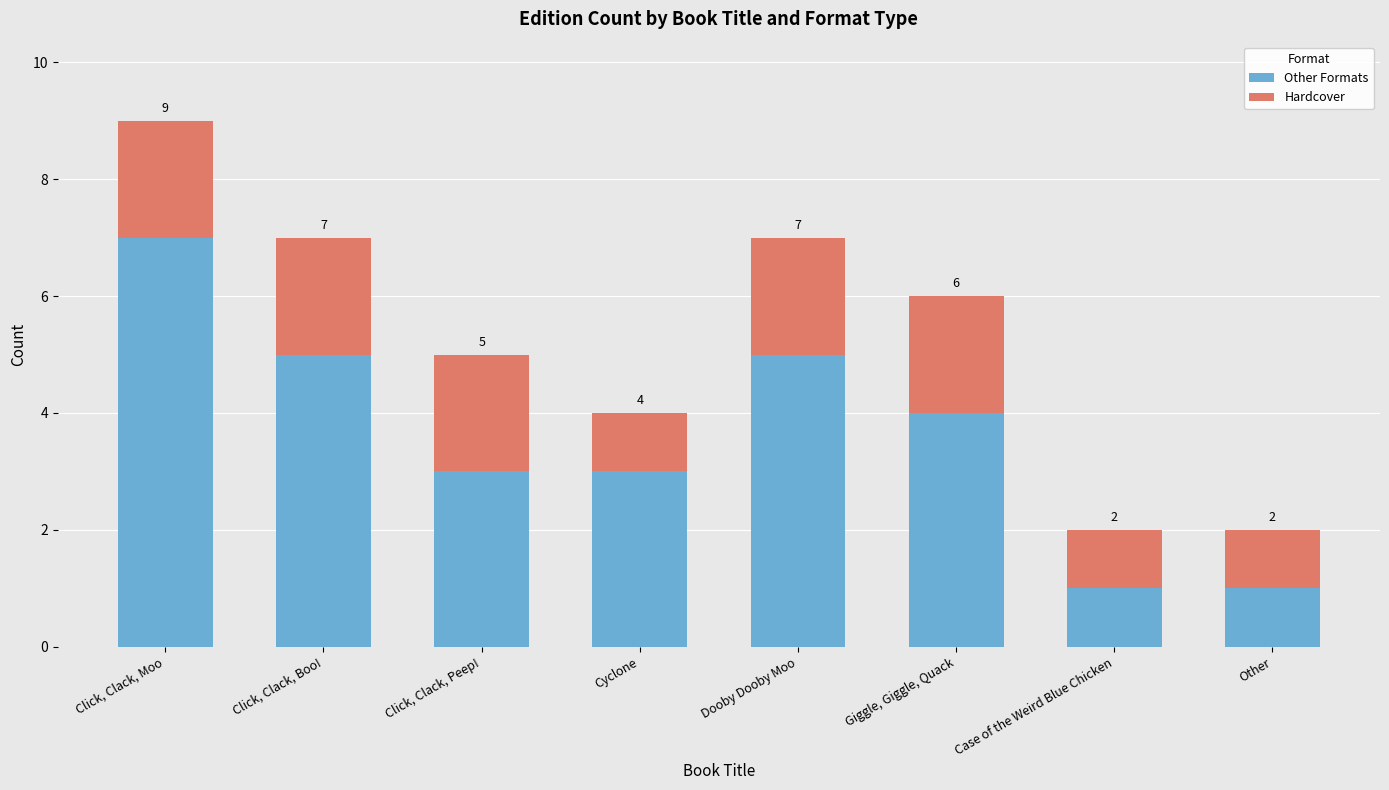

Count the number of data series in this chart.

2